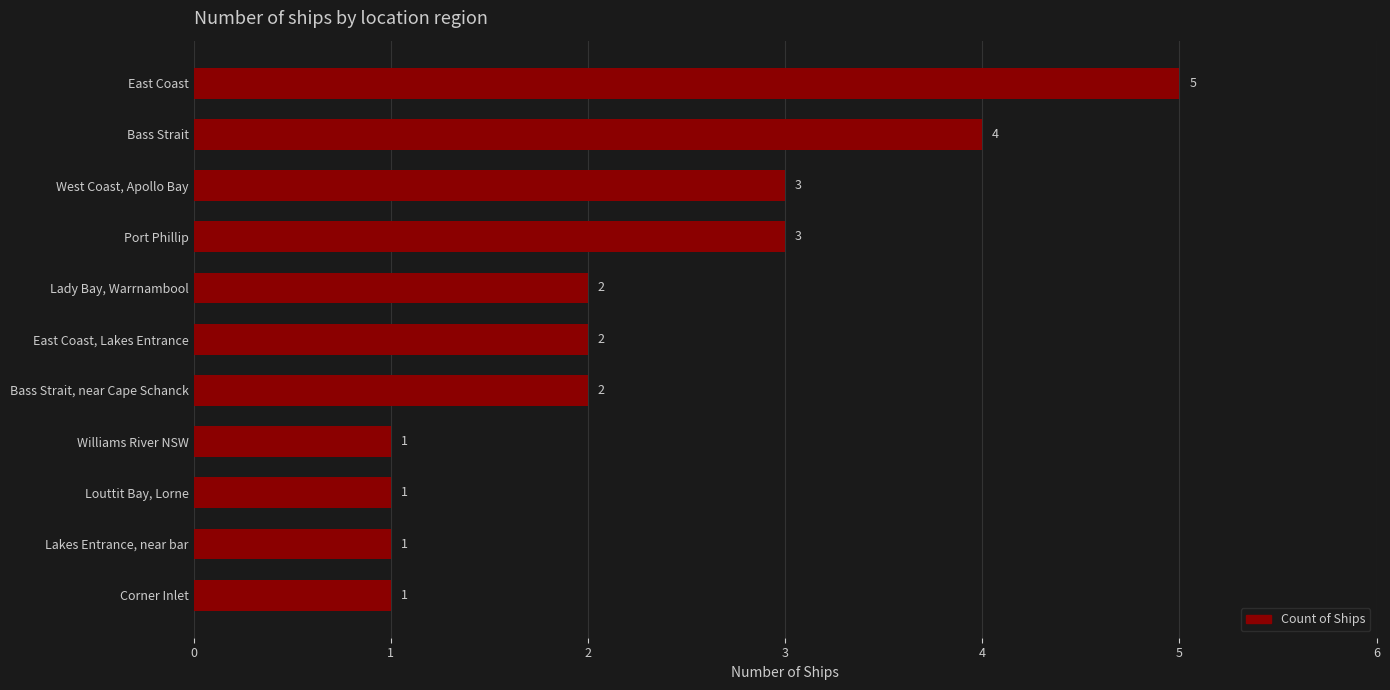

True or false: the data shows 1 at Lady Bay, Warrnambool.

False